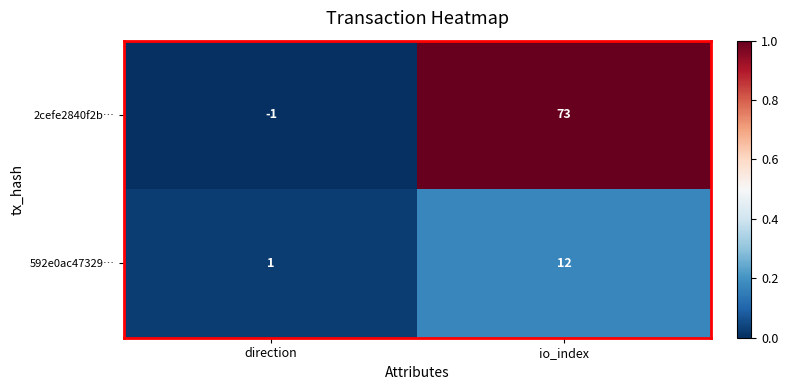

Is it true that 592e0ac47329… equals 4 at io_index?

False